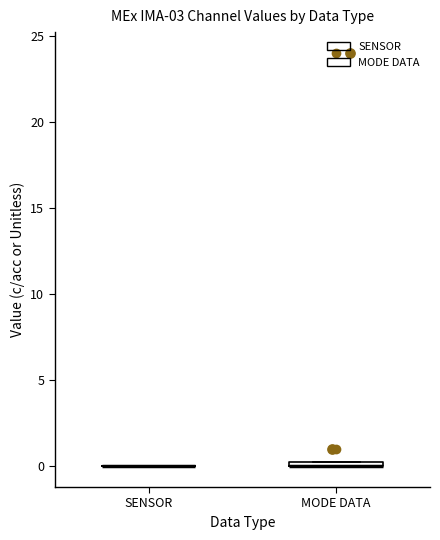

Where is the lower edge of the box for MODE DATA on the y-axis? The values are not printed on the chart, so give them approximately, as read against the axis.

0.0